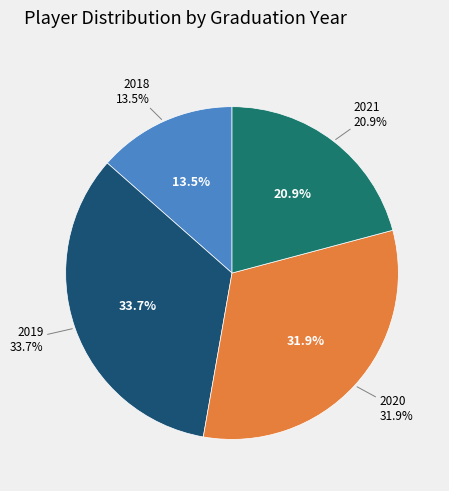

To the nearest percent, what is the combined percentage of 2021 and 2018?

34%